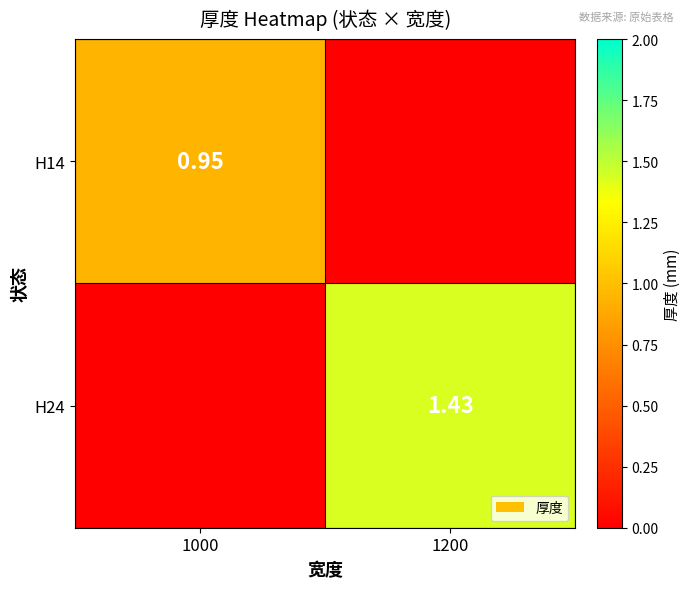

Which series has the largest range (max minus min)?

H24